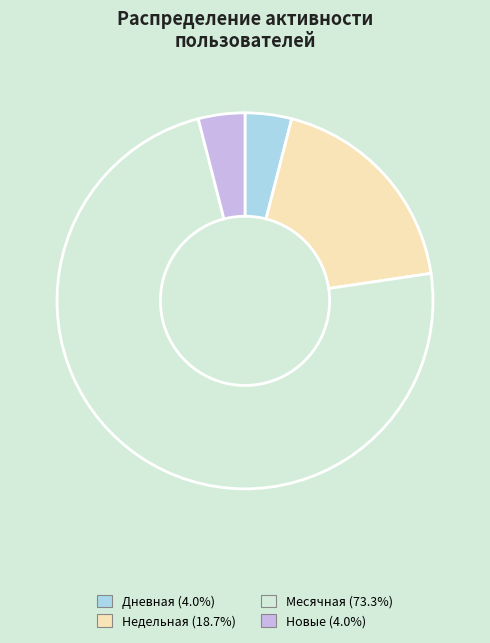

Count the number of slices in the pie.

4